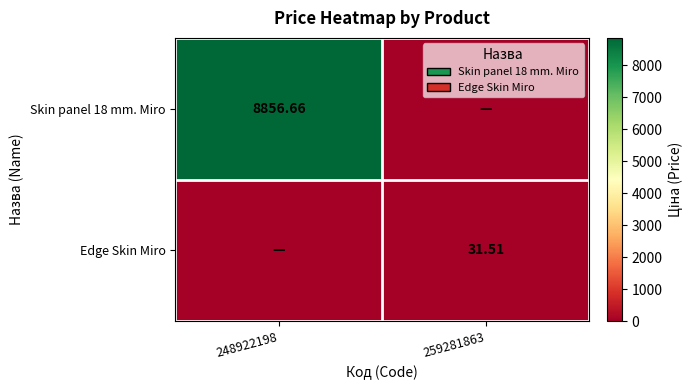

Which series changed the most between 248922198 and 259281863?

Skin panel 18 mm. Miro